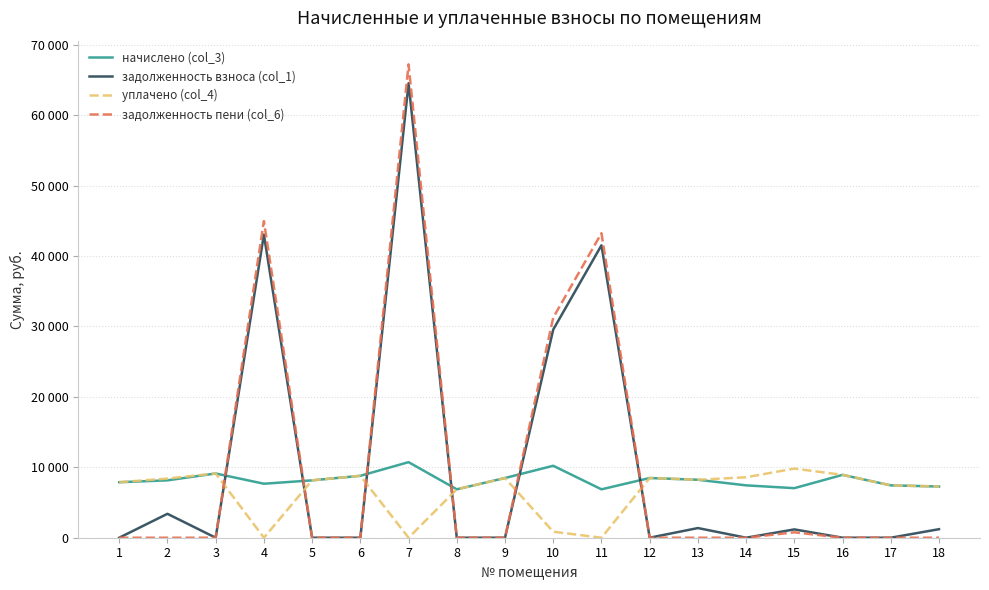

Where is задолженность пени (col_6) nearest to the value 33611?

10